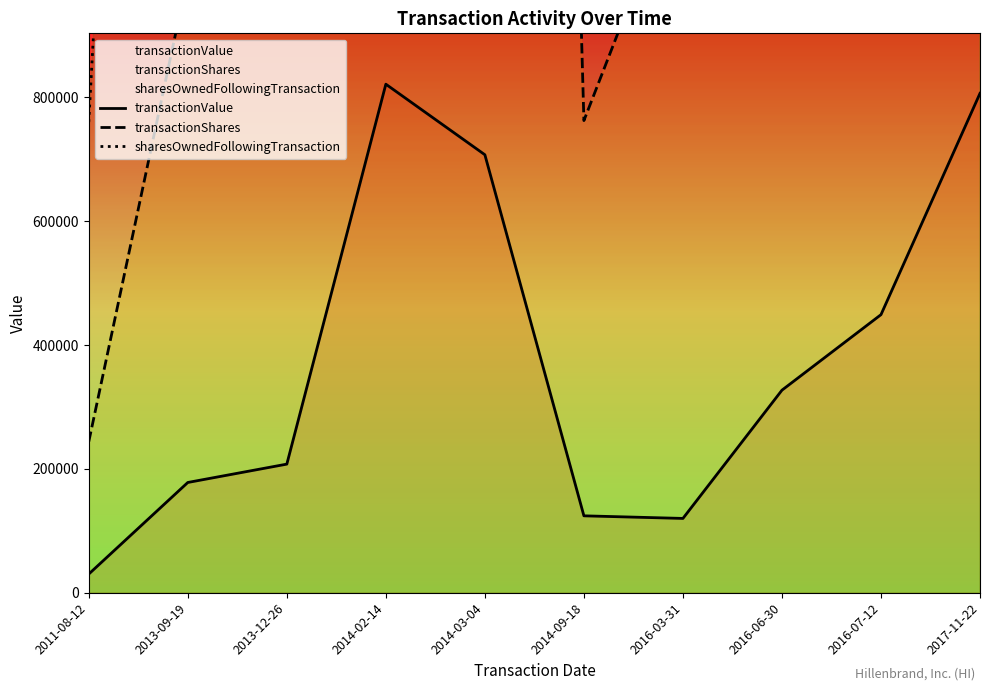

Is this an area chart (filled region under the line)?

No